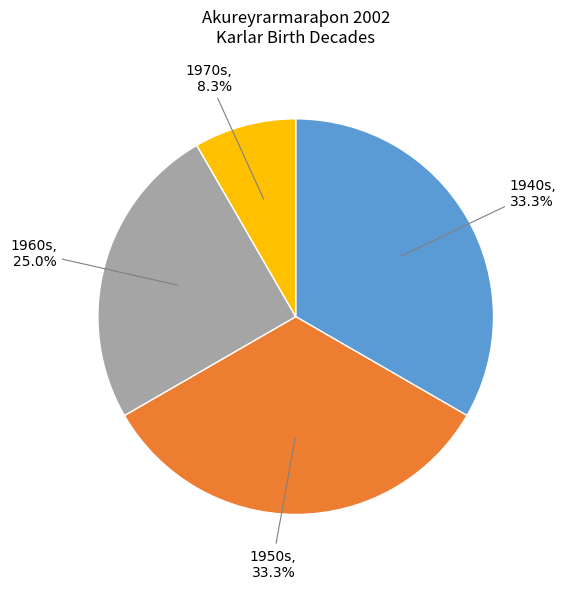

Is there any slice that represents more than half of the pie?

No